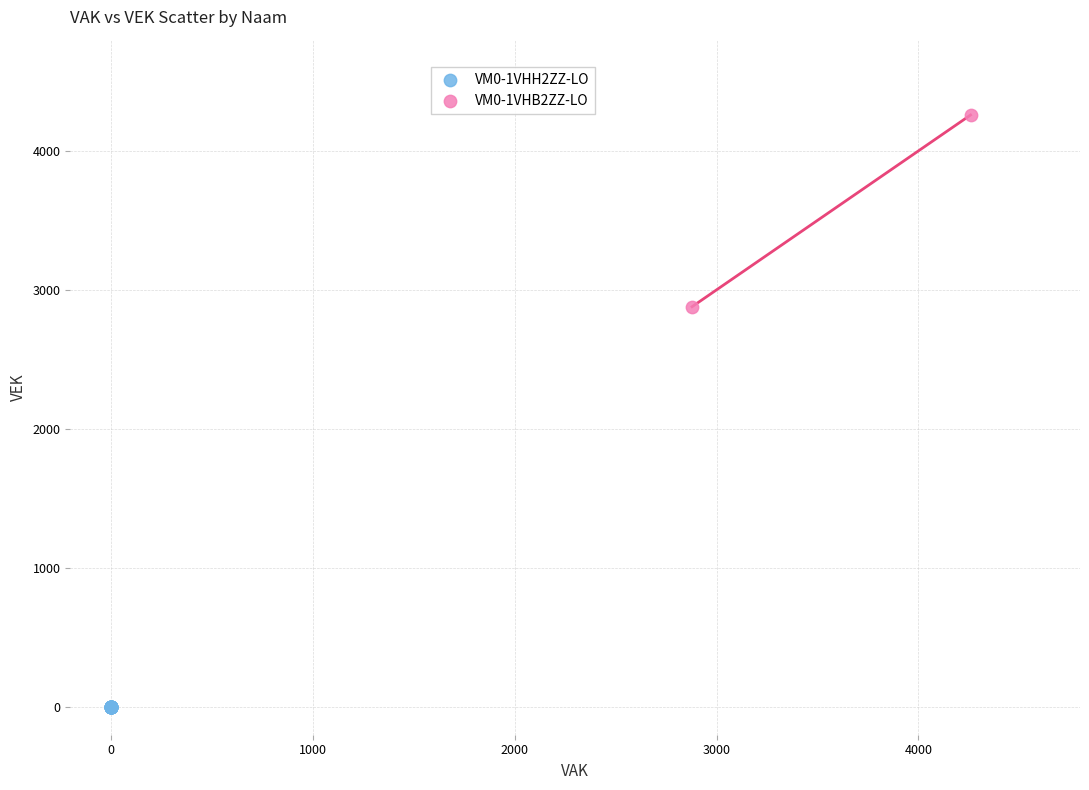

What are all the series names shown in the legend?

VM0-1VHH2ZZ-LO, VM0-1VHB2ZZ-LO